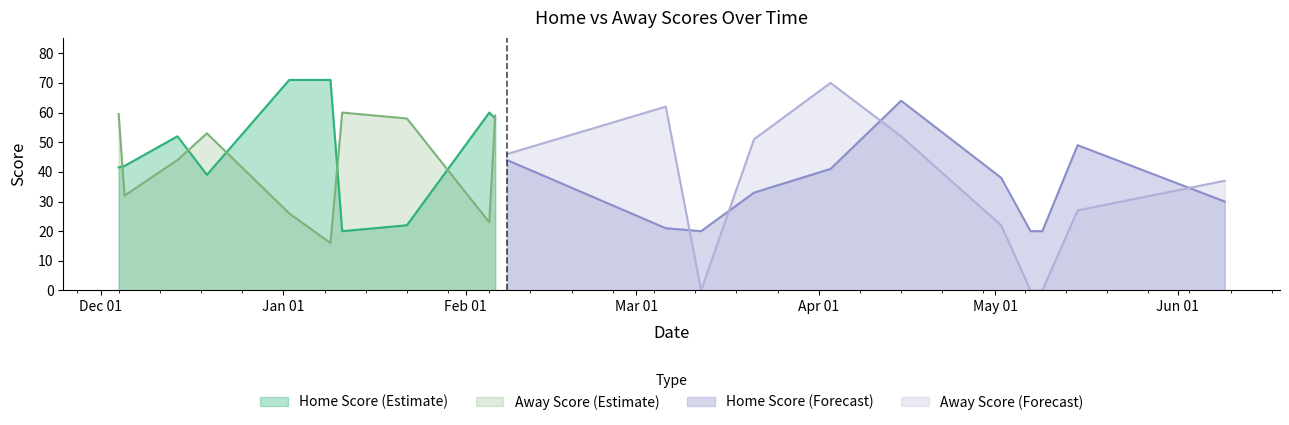

Where is Home Score nearest to the value 45?

08-02-2024